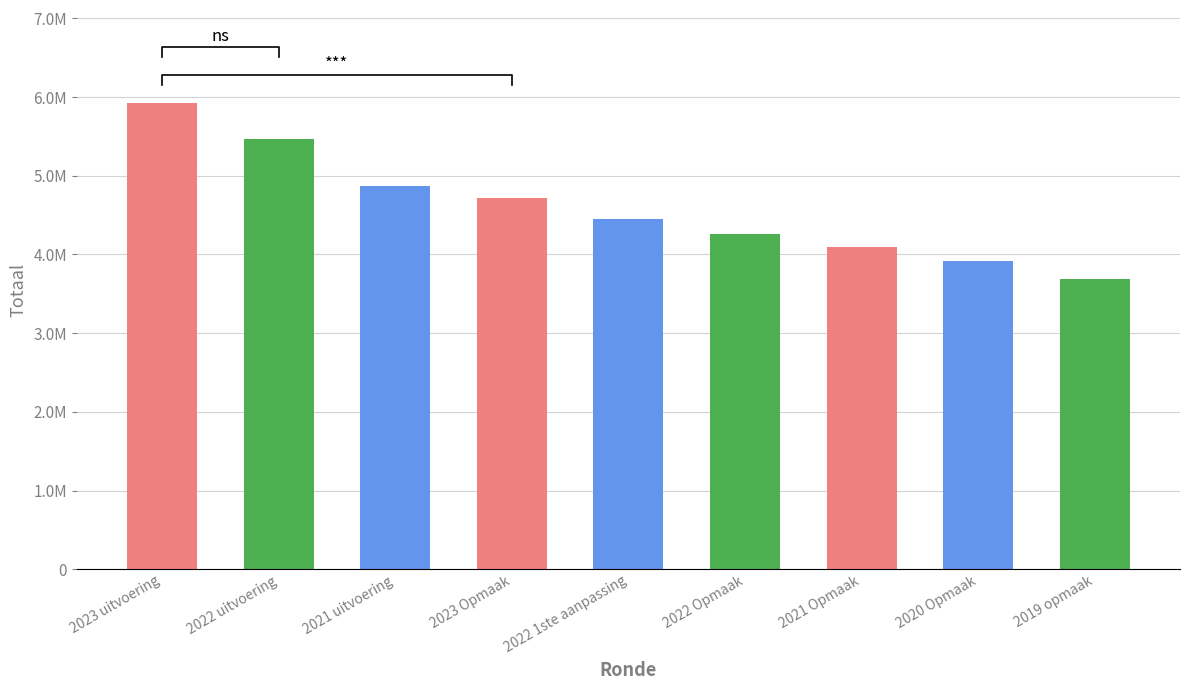

Reading left to right, what are all the values shown in this chart?

5921517	5468872	4865501	4723421	4445457	4254636	4098309	3922195	3691385